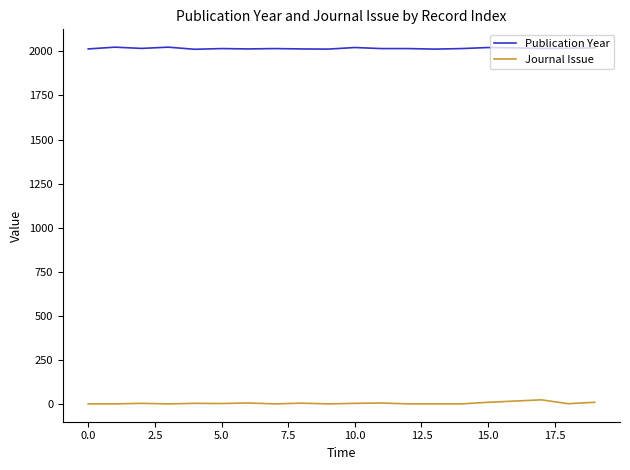

List the series in order of their peak value, lowest first.

Journal Issue, Publication Year